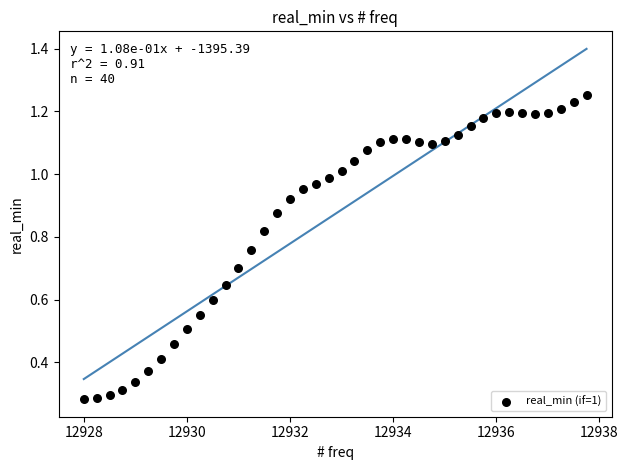

What is the range of X values (max minus min)?

9.8